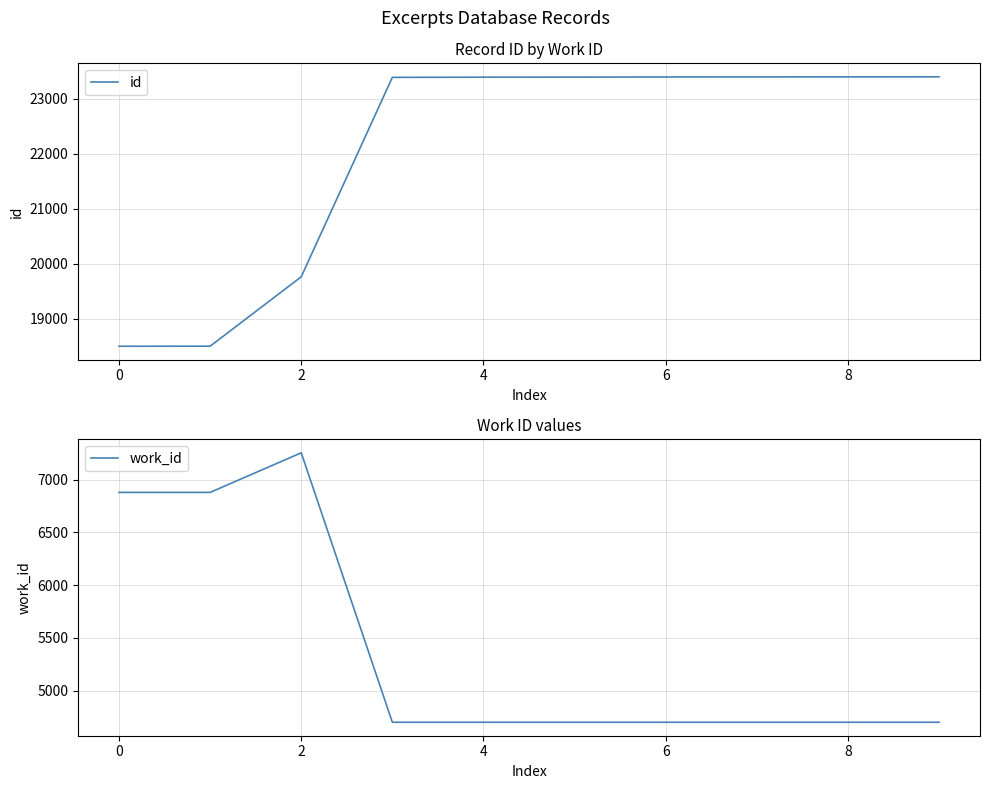

What is the minimum value for id?

18504